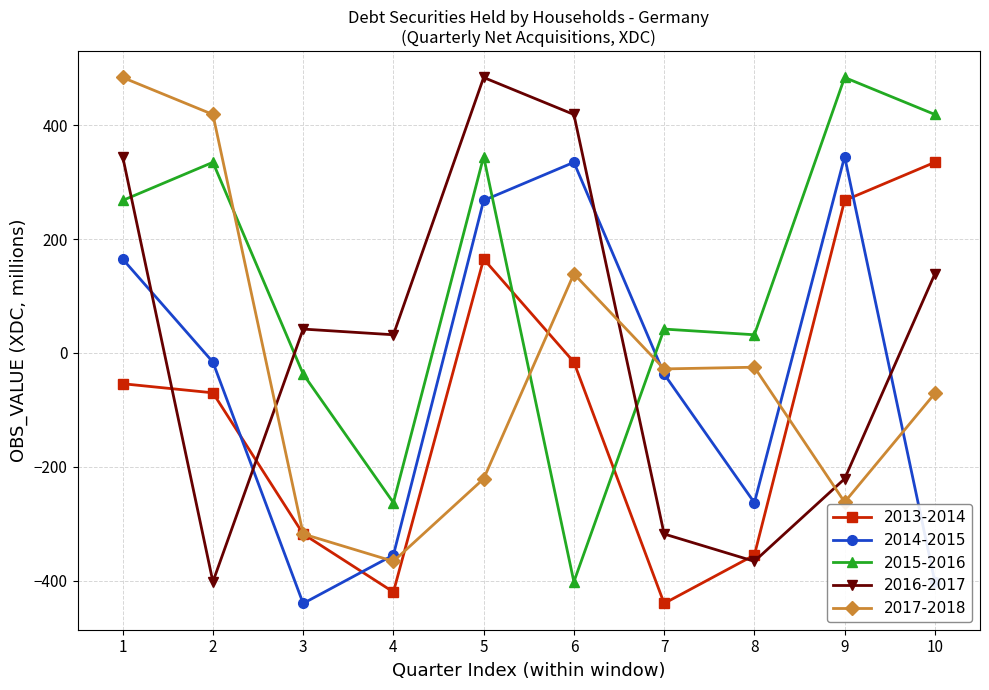

What is the greatest value displayed?

484